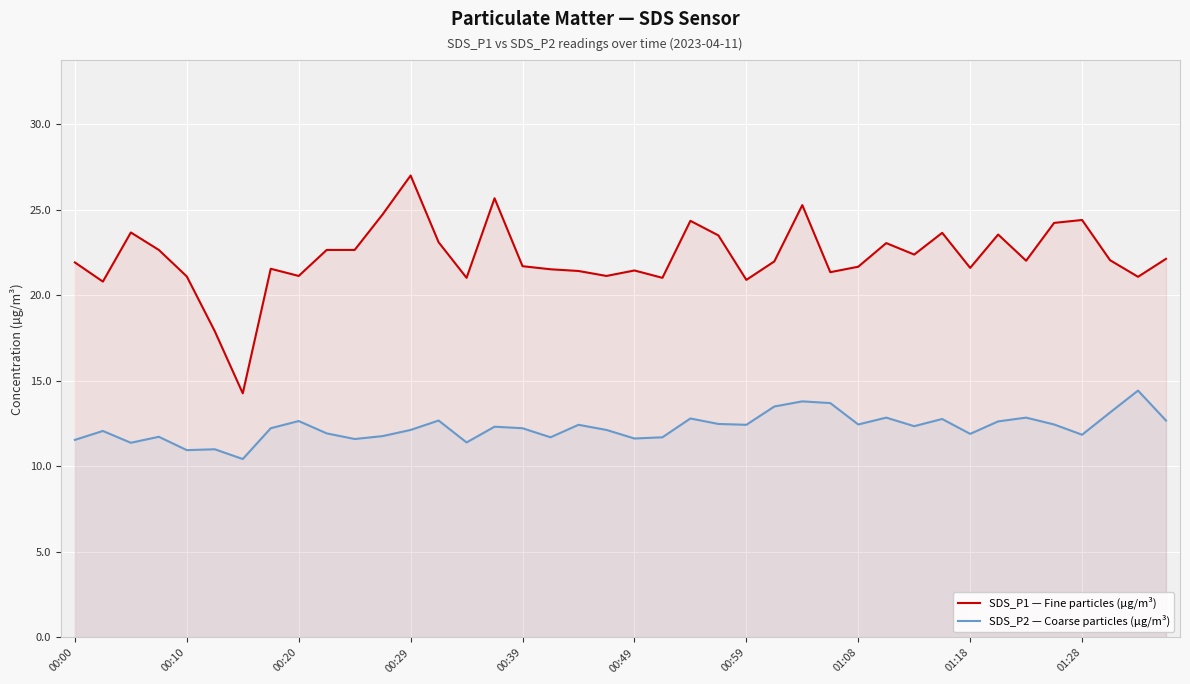

The SDS_P1 — Fine particles (µg/m³) series shows 10.4 at 01:18. True or false?

False